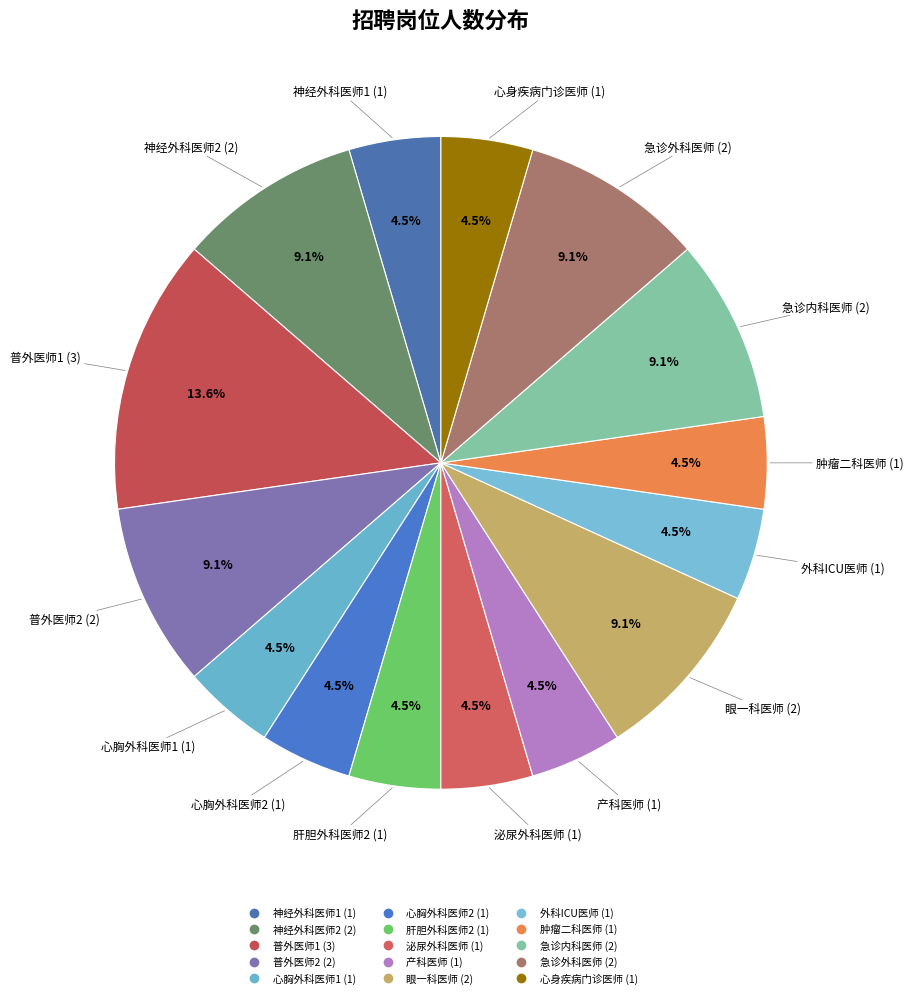

To the nearest percent, what is the difference between the largest and smallest slice percentages?

9%